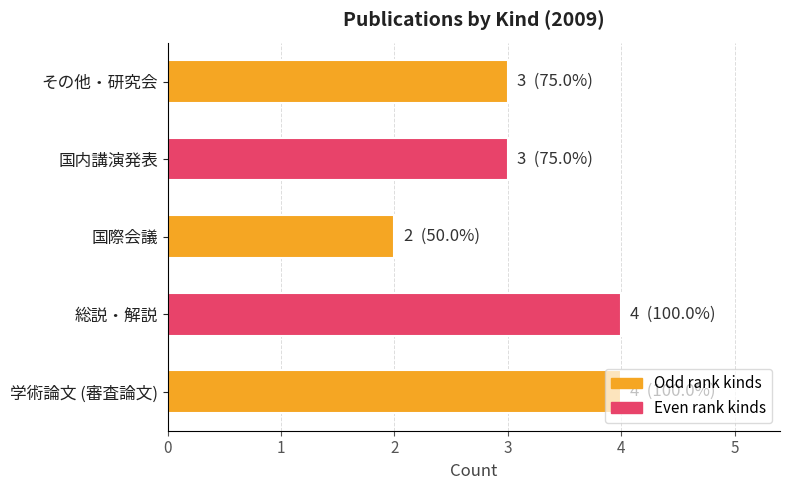

What value does the data have at 総説・解説?

4